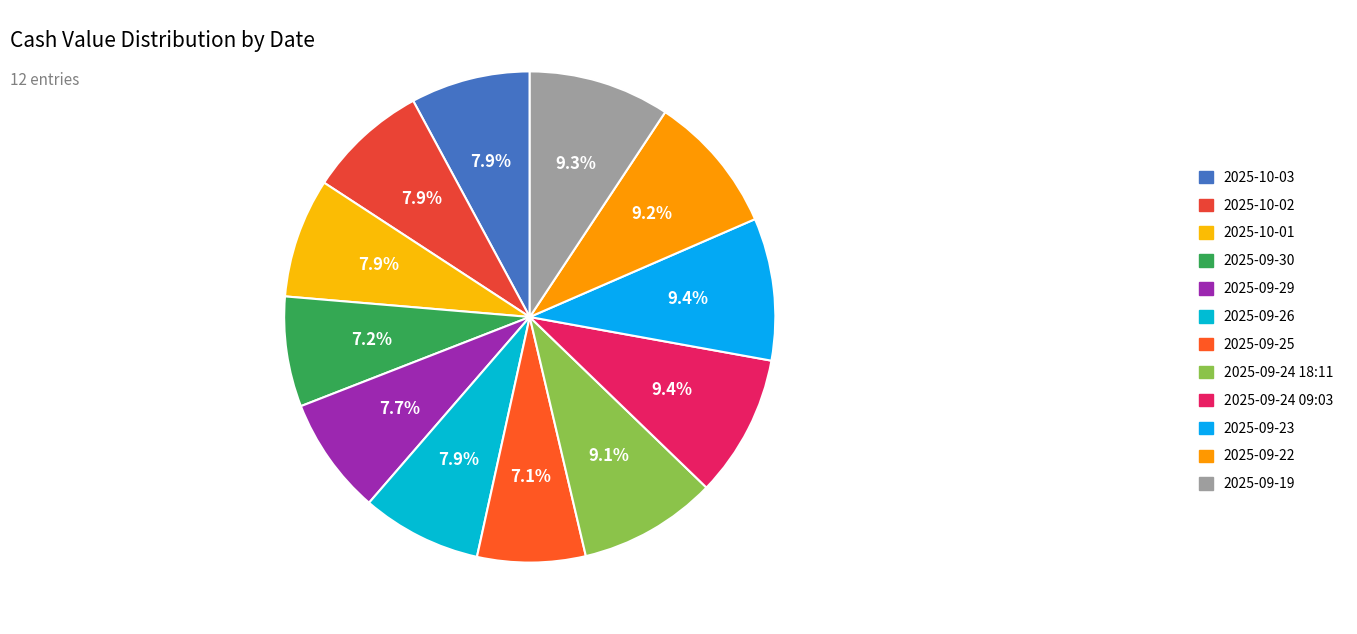

Which has a higher value, 2025-09-26 or 2025-09-30?

2025-09-26